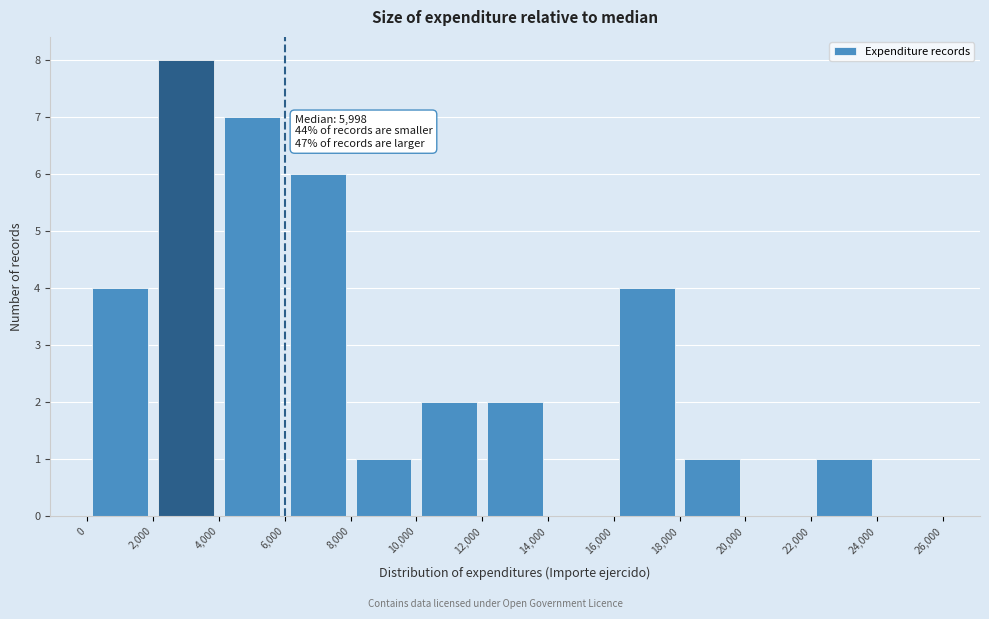

Which range on the x-axis has the tallest bar?

2,000 to 4,000